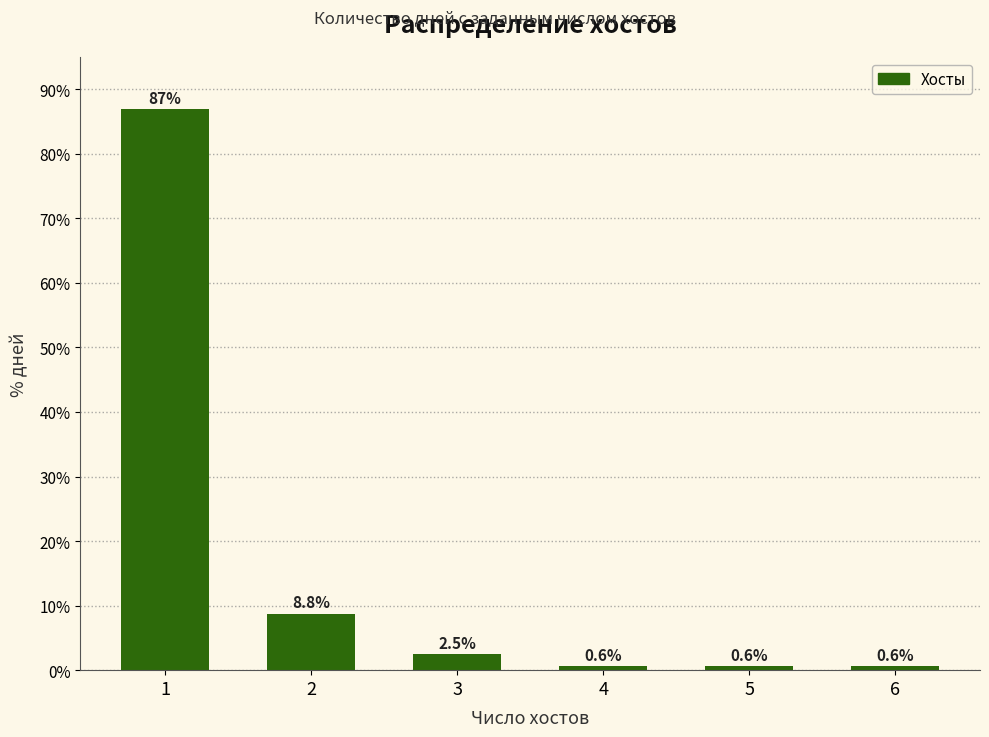

Reading right to left, list all the values displayed in this chart.

0.6	0.6	0.6	2.5	8.8	86.9